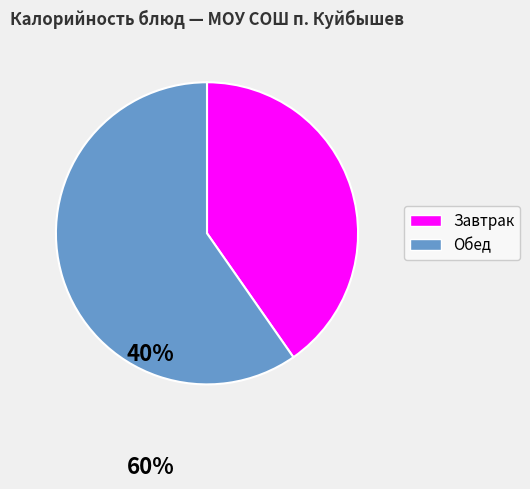

Is there any slice that represents more than half of the pie?

Yes